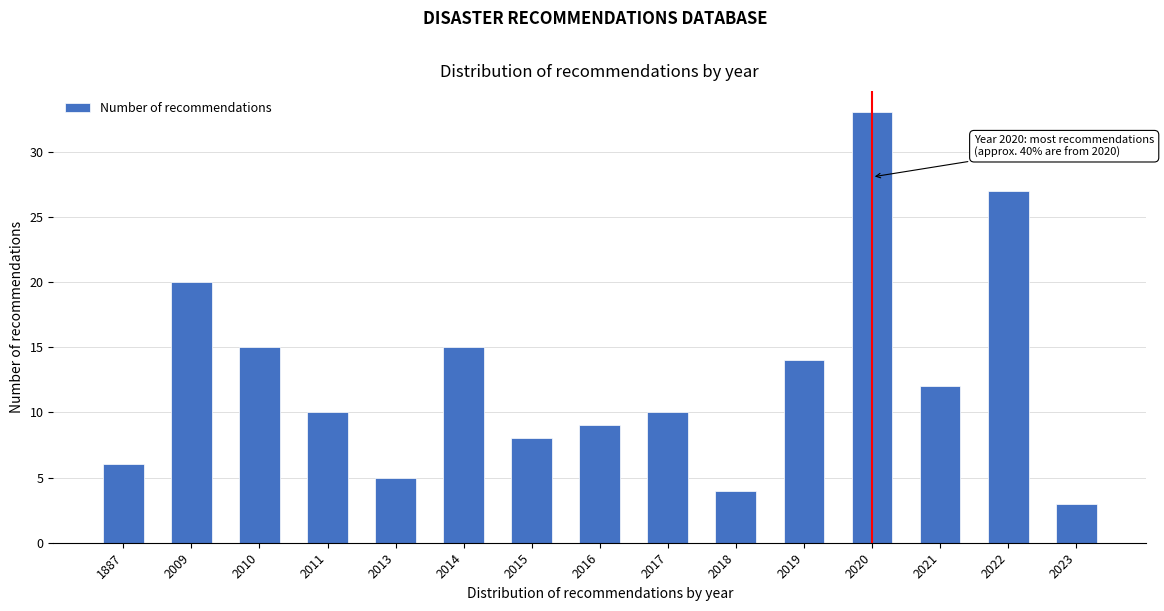

Reading left to right, list all the values displayed in this chart.

6	20	15	10	5	15	8	9	10	4	14	33	12	27	3